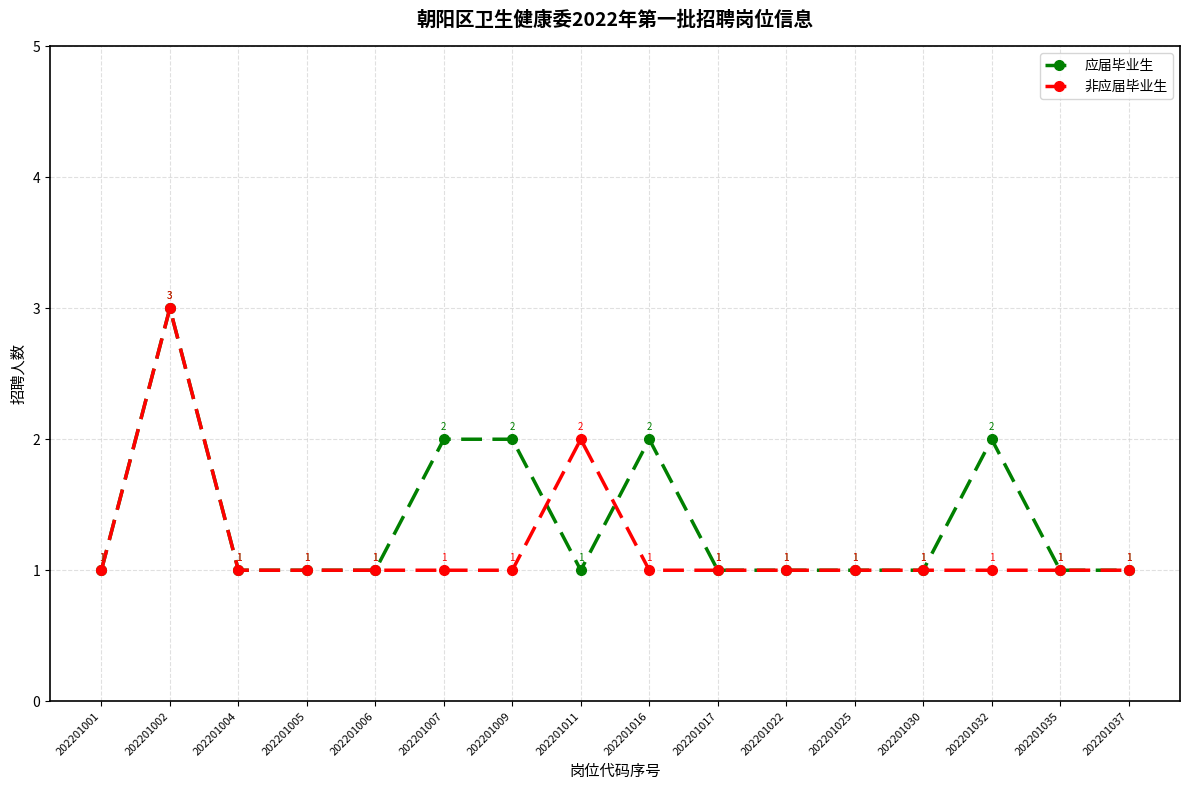

What is the value of the 应届毕业生 point at the 8th from the left?

1